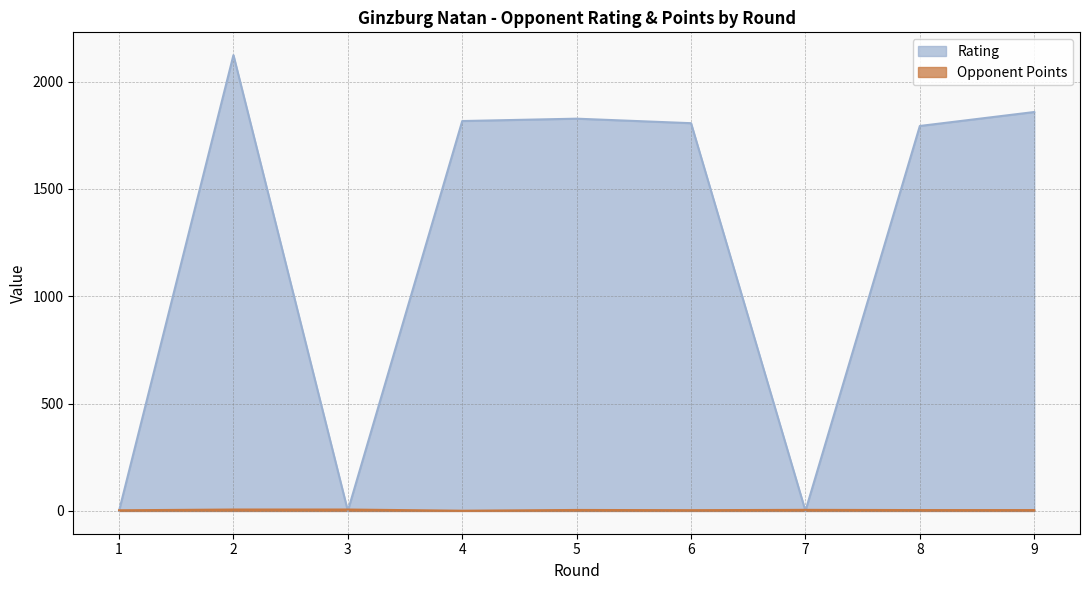

At how many categories does at least one series exceed 202?

6